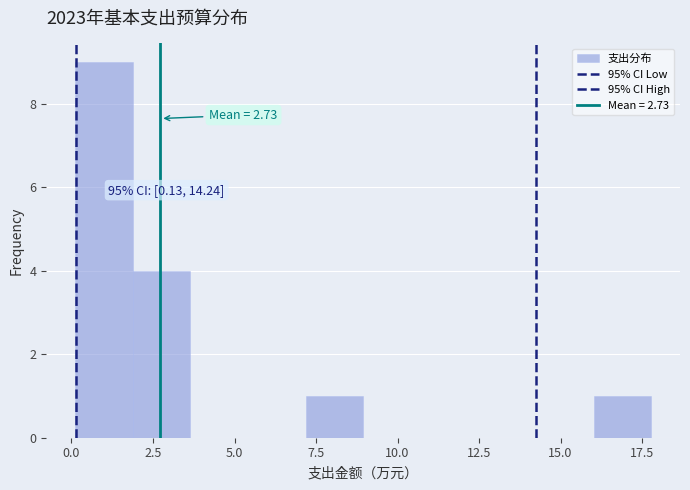

Read against the x-axis, roughly where is the centre of the tallest bar?

1.0